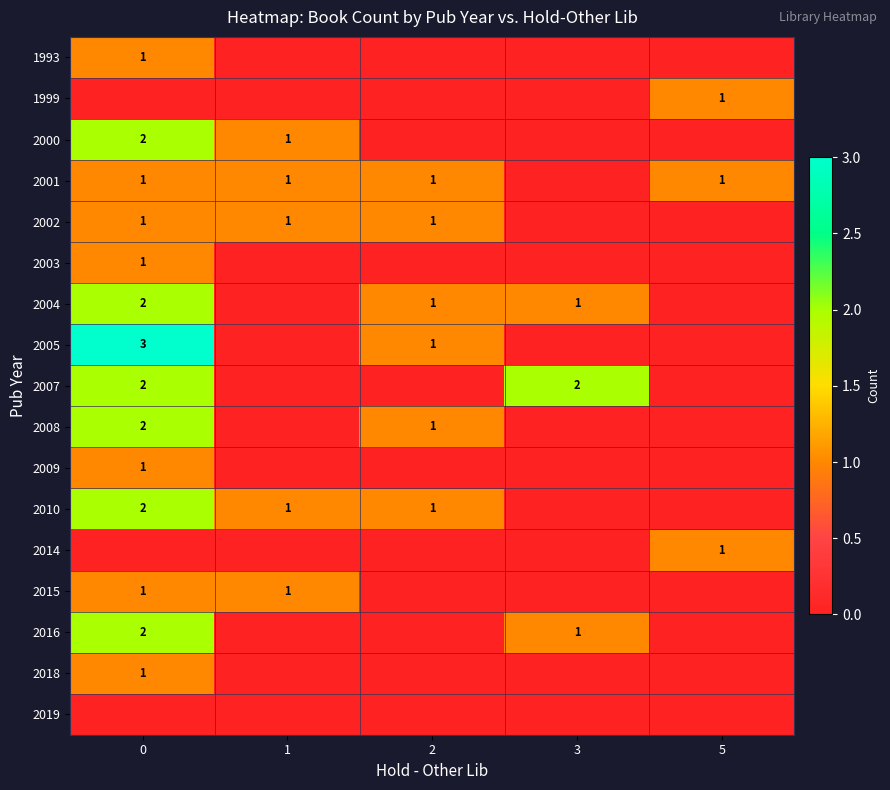

The value of 2008 at 2 is 1. True or false?

True